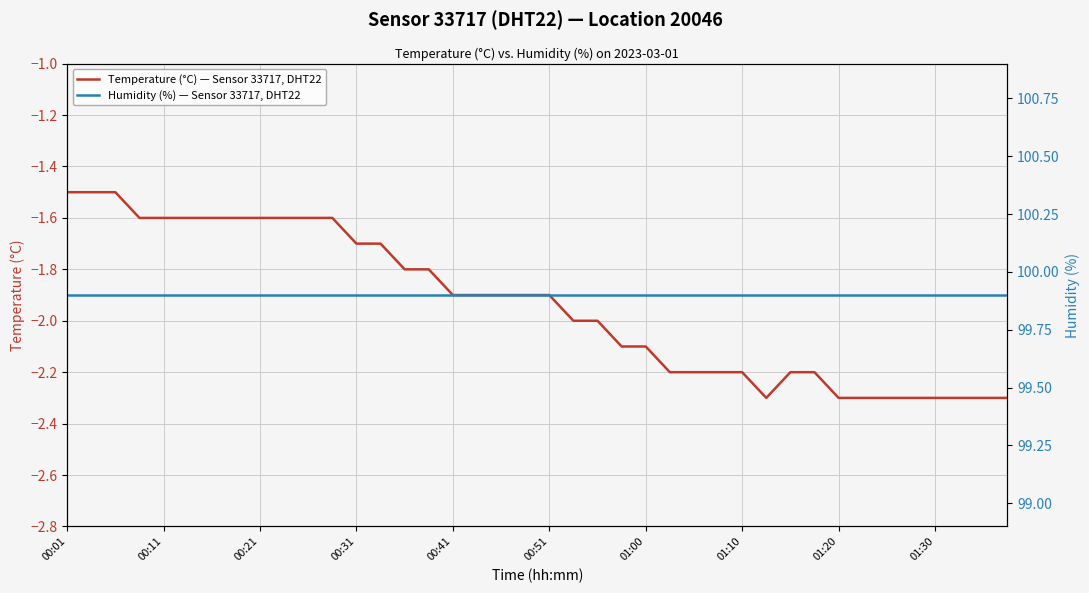

Rank the series by their maximum value, from lowest to highest.

Temperature (°C) — Sensor 33717, DHT22, Humidity (%) — Sensor 33717, DHT22